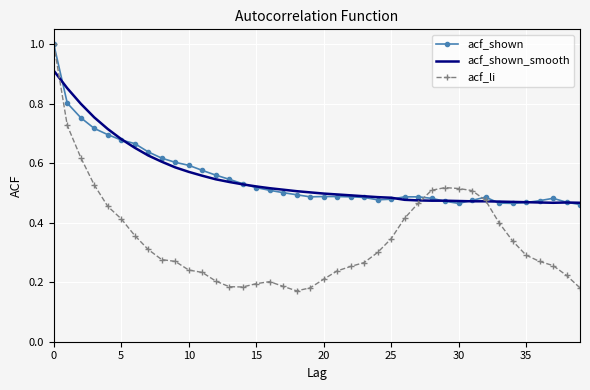

What are all the series names shown in the legend?

acf_shown, acf_shown_smooth, acf_li